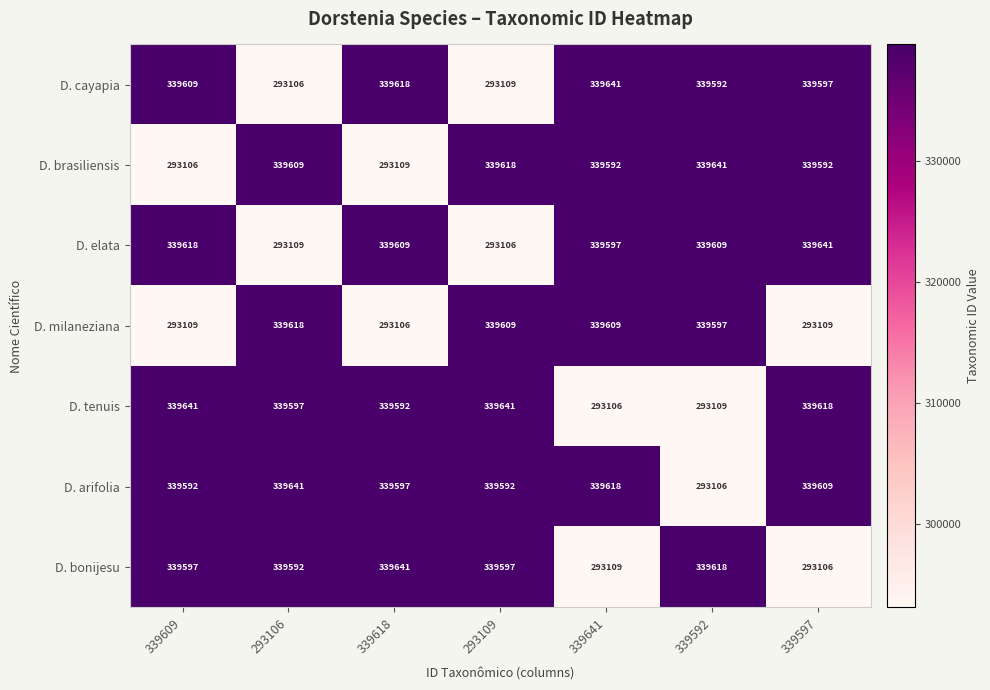

At how many categories does at least one series exceed 331810?

7